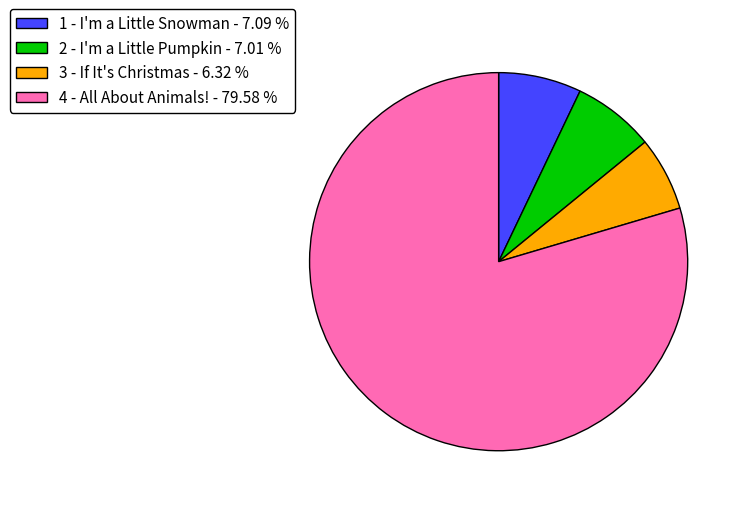

Does any single category account for the majority?

Yes